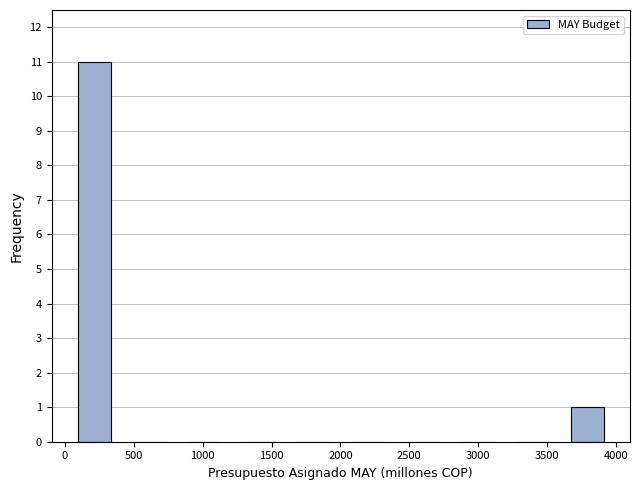

How tall is the bar that spans 0 to 400 on the x-axis? Neither the bar edges nor the heights are printed on the chart, so give them approximately, as read against the axes.

11